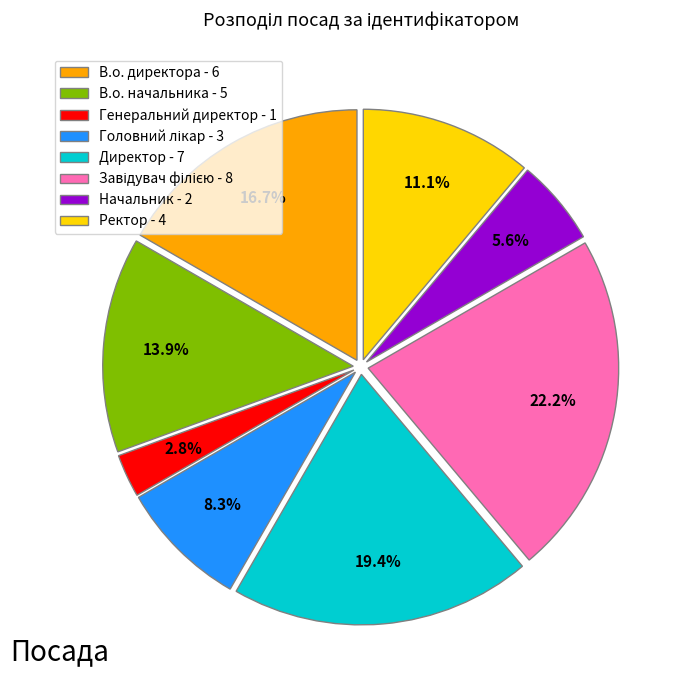

What is the smallest slice in the pie chart?

Генеральний директор